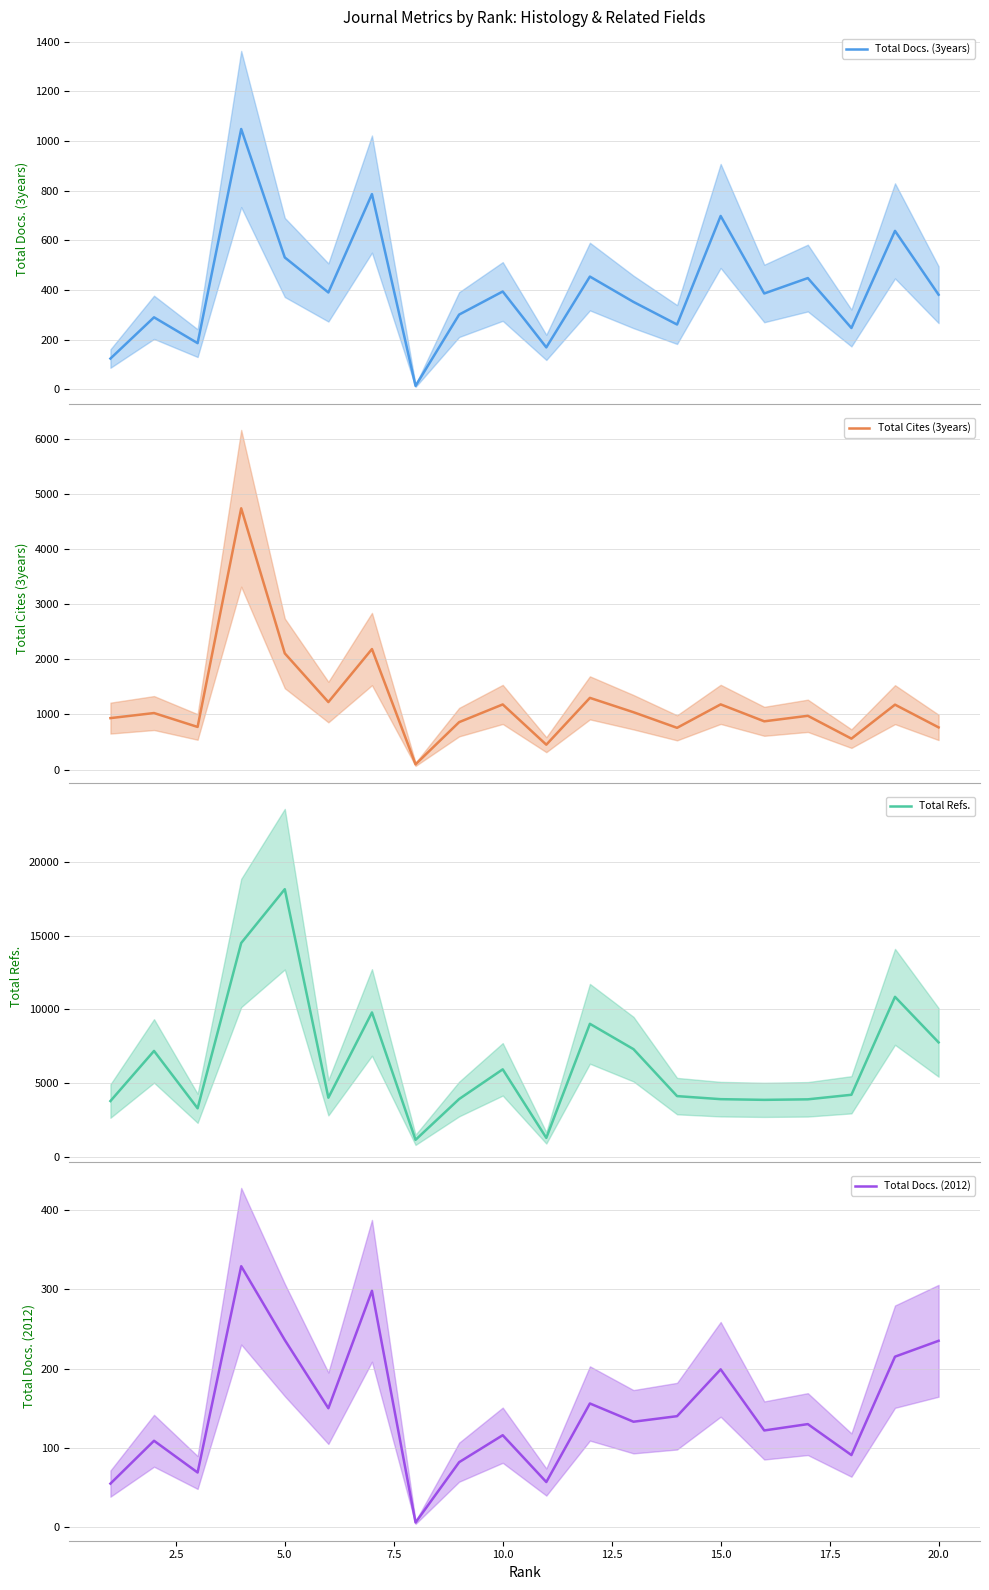

What is the lowest value of the Total Refs. series?

1151